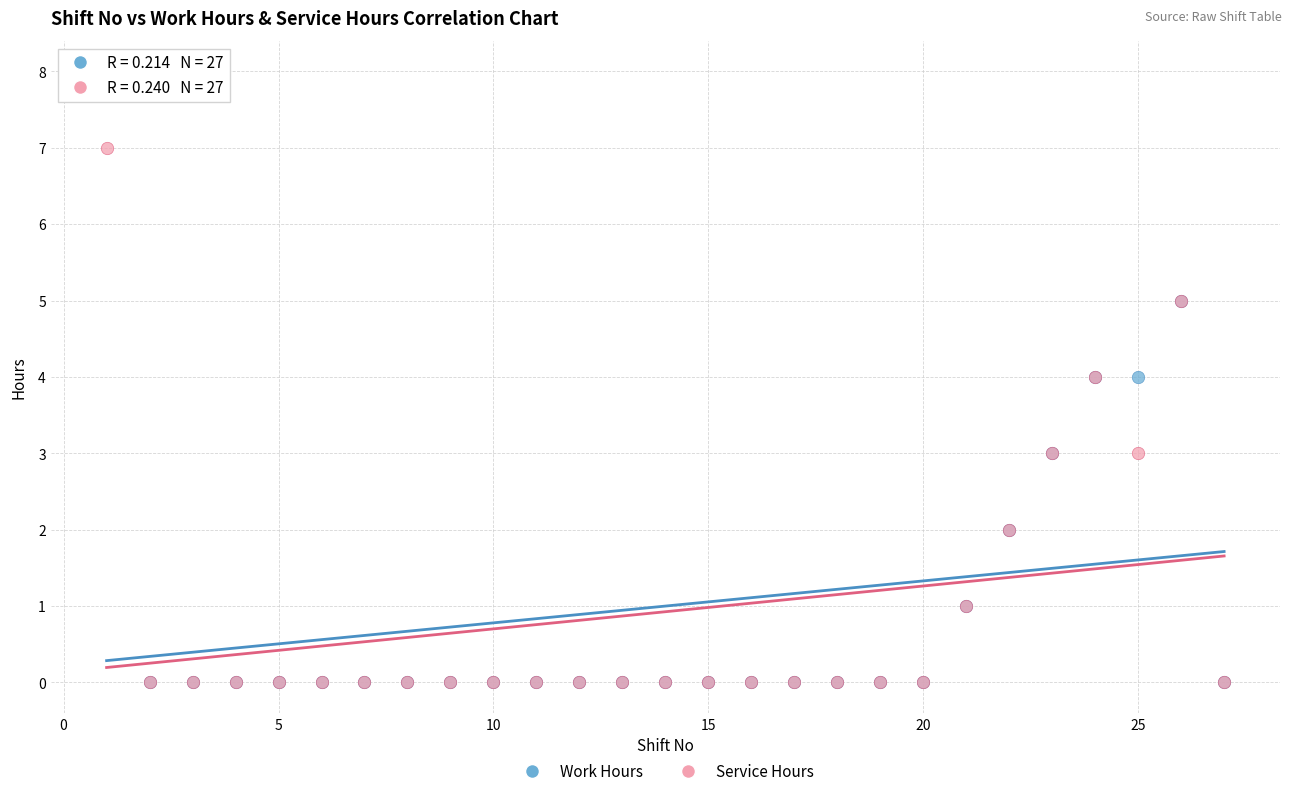

Which series reaches the maximum Y coordinate?

Work Hours